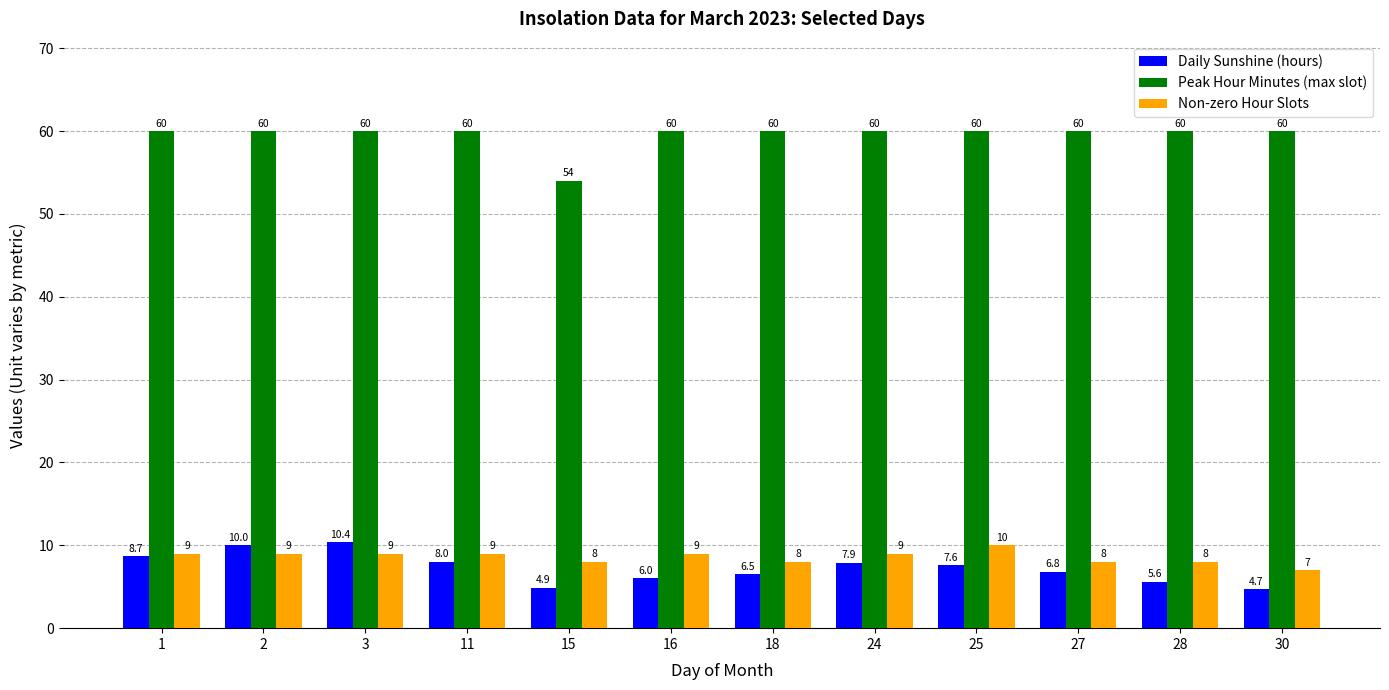

At which category is the sum across all series the highest?

3